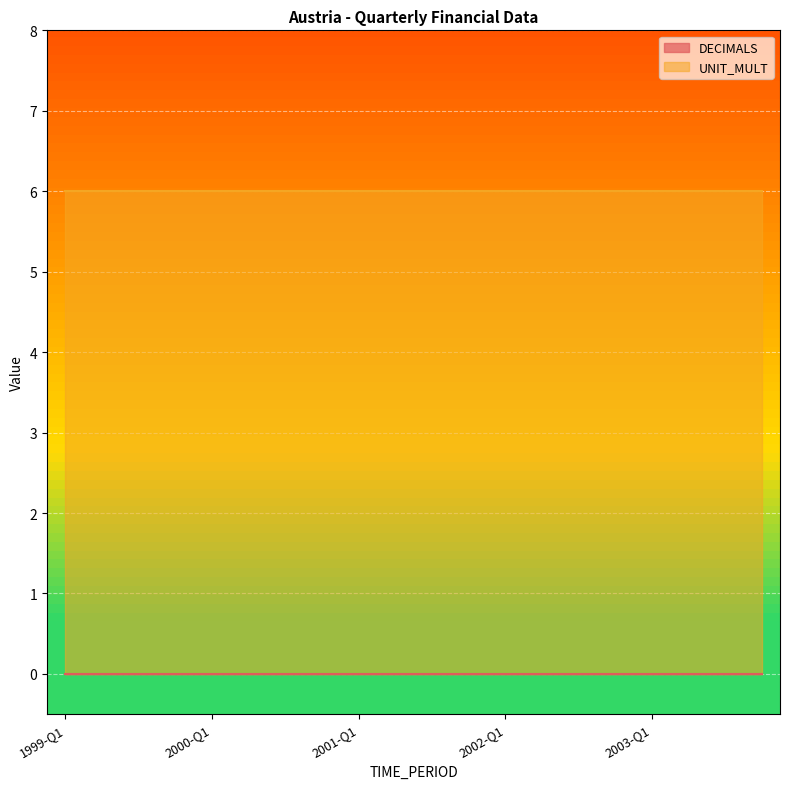

At how many categories does at least one series exceed 1?

20